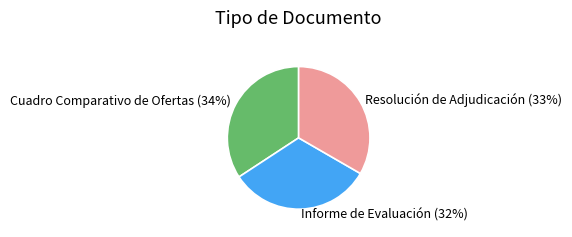

True or false: Cuadro Comparativo de Ofertas accounts for 34% of the total.

True